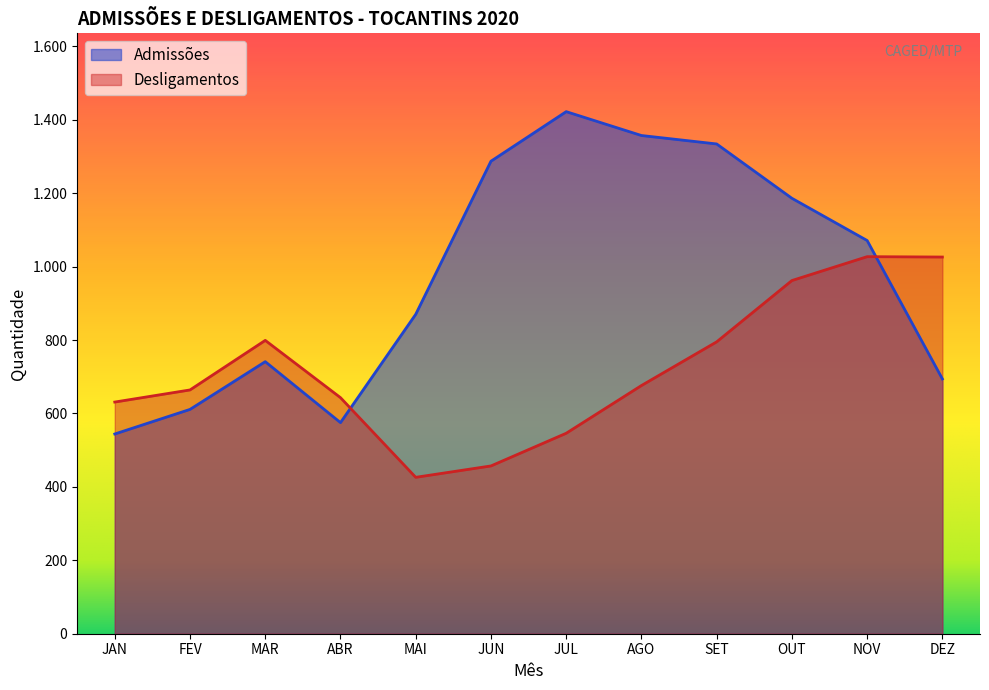

The value of Admissões at JUL is 1990. True or false?

False